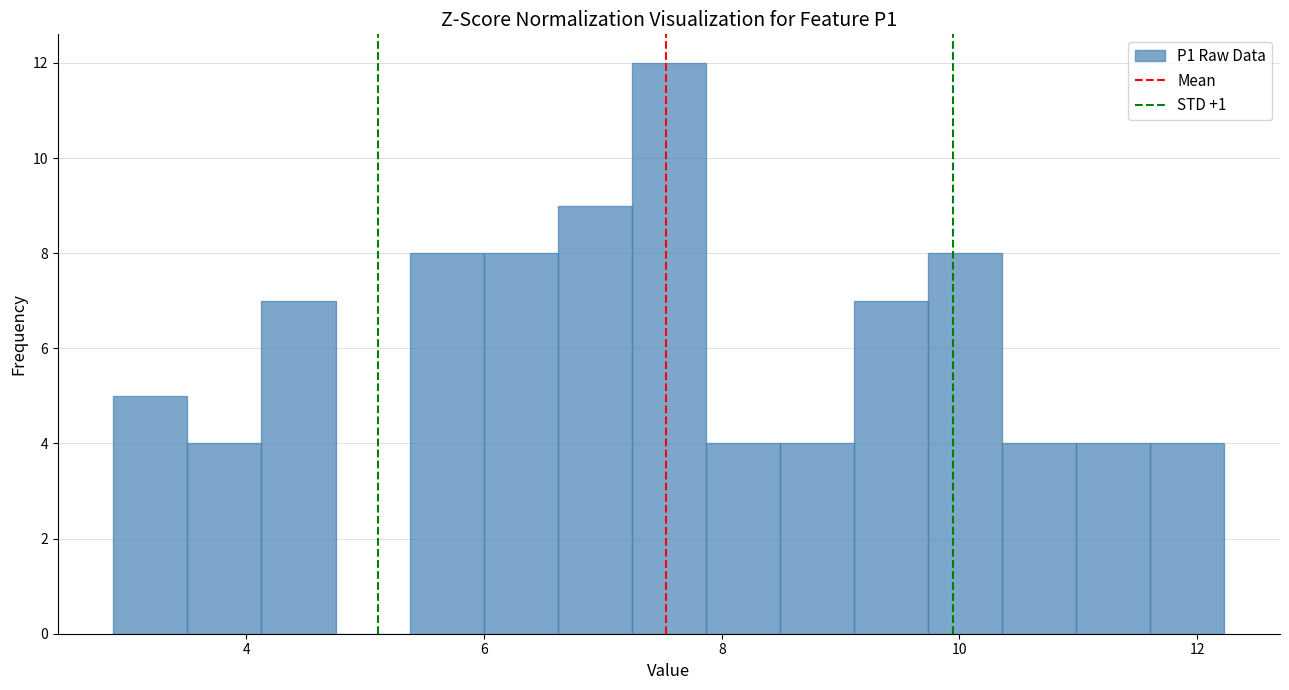

Read against the x-axis, roughly where is the centre of the tallest bar?

7.6